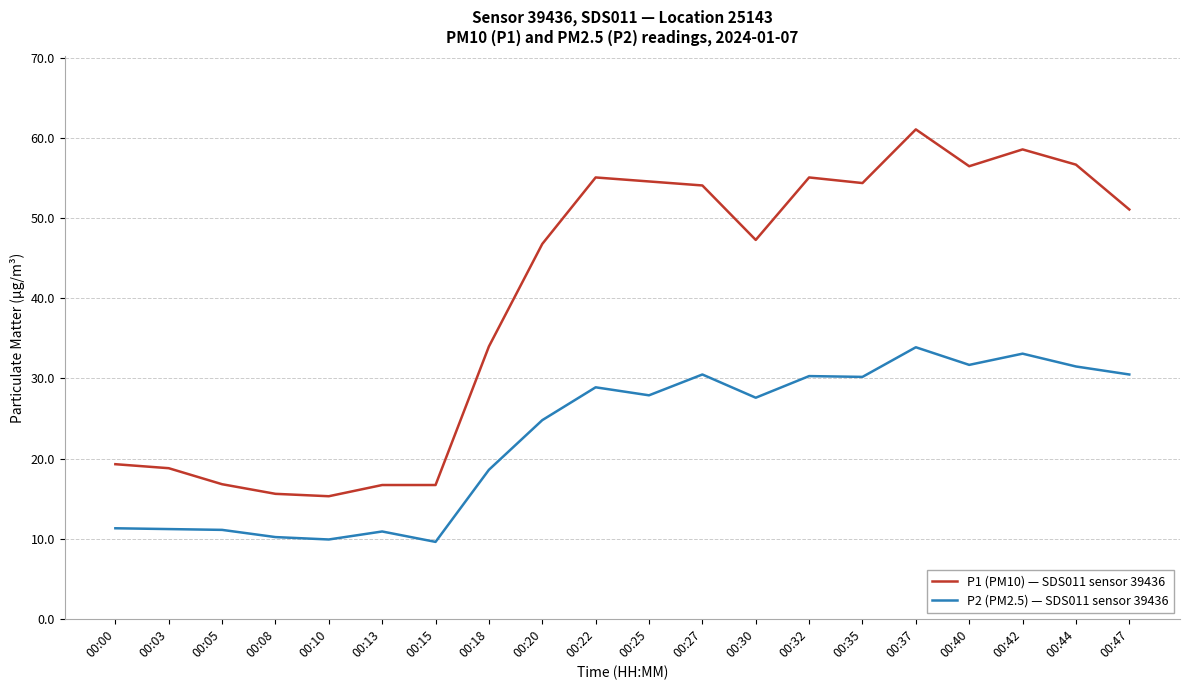

True or false: P1 (PM10) — SDS011 sensor 39436 and P2 (PM2.5) — SDS011 sensor 39436 intersect in this chart.

False